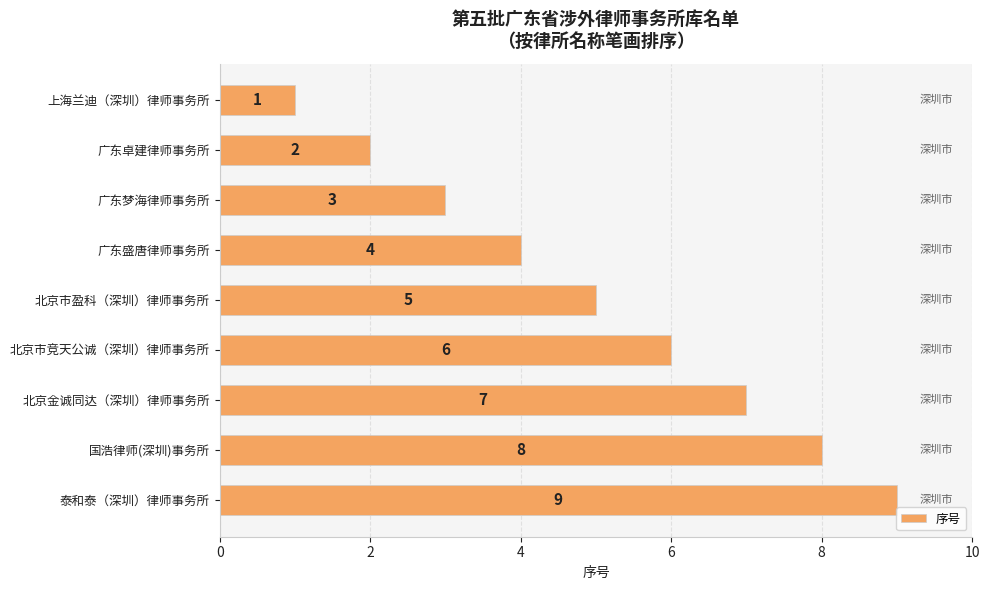

What is the sum of the values at 国浩律师(深圳)事务所 and 泰和泰（深圳）律师事务所?

17